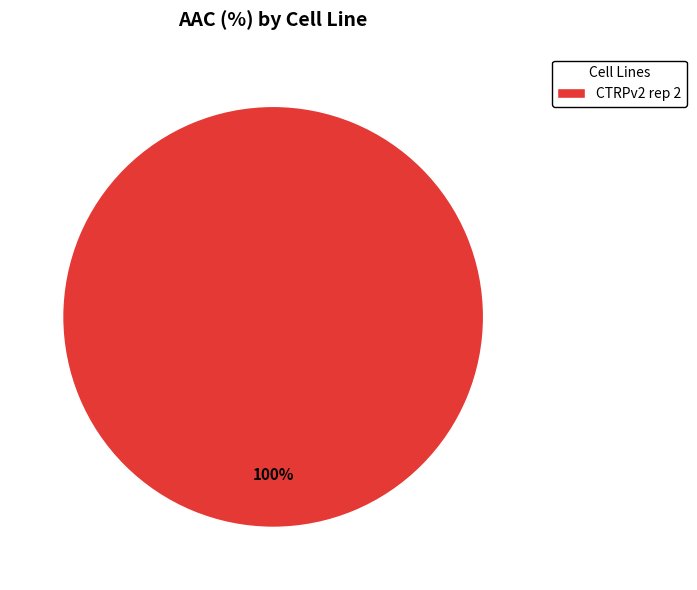

True or false: CTRPv2 rep 2 accounts for 100% of the total.

True